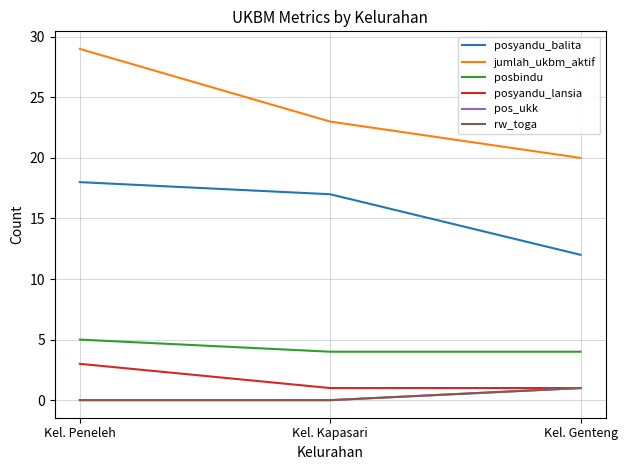

Rank the series at Kel. Genteng from lowest to highest value.

posyandu_lansia, pos_ukk, rw_toga, posbindu, posyandu_balita, jumlah_ukbm_aktif